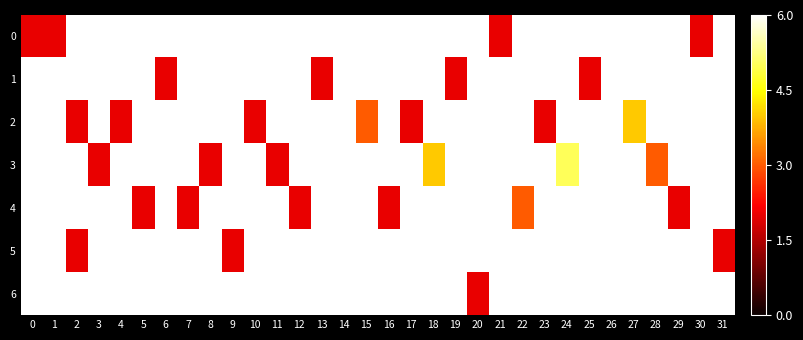

Count the number of data series in this chart.

7